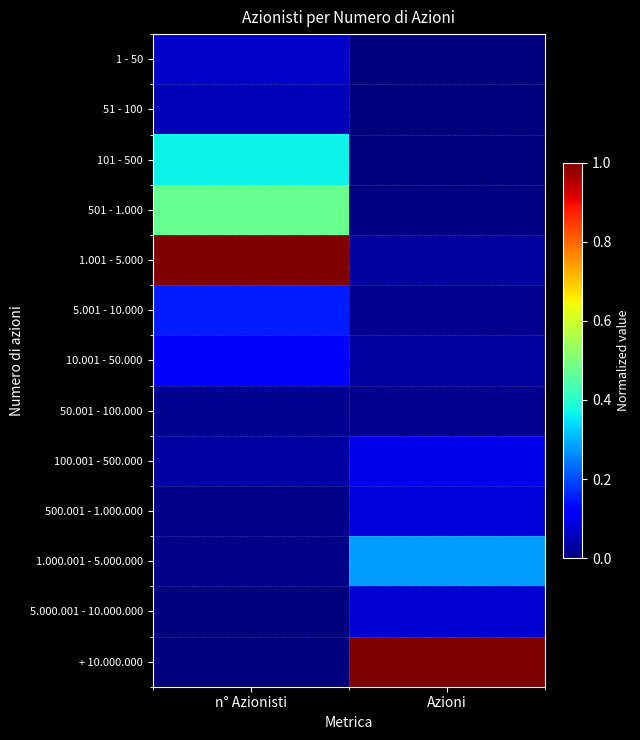

At which category is the sum across all series the highest?

n° Azionisti